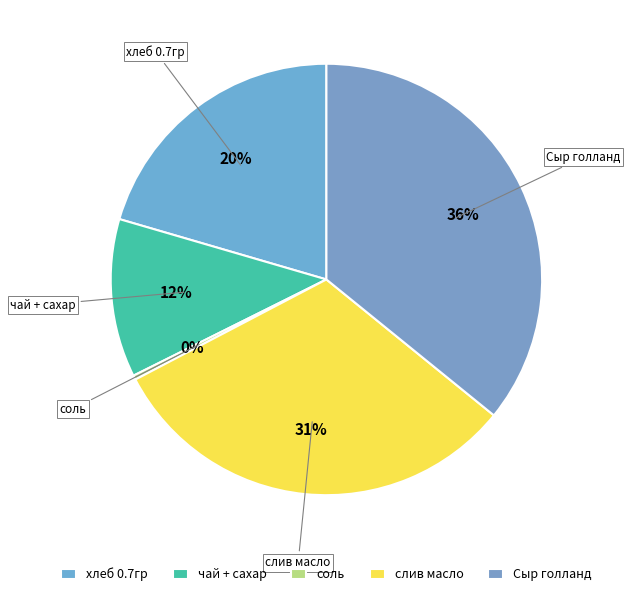

Approximately how many times larger is the value at чай + сахар compared to хлеб 0.7гр?

0.6